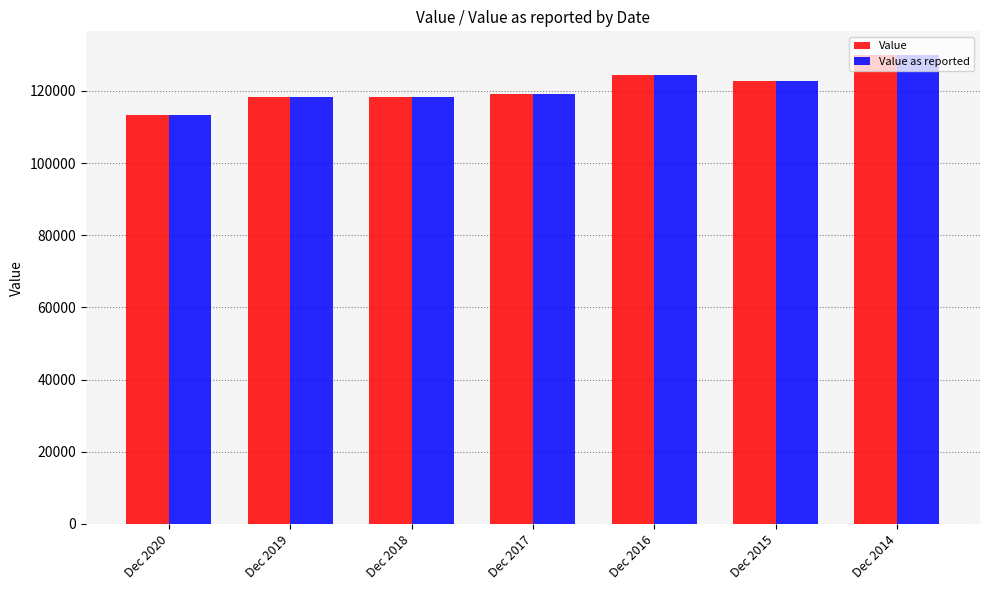

At which label is Value as reported closest to 121711?

Dec 2015